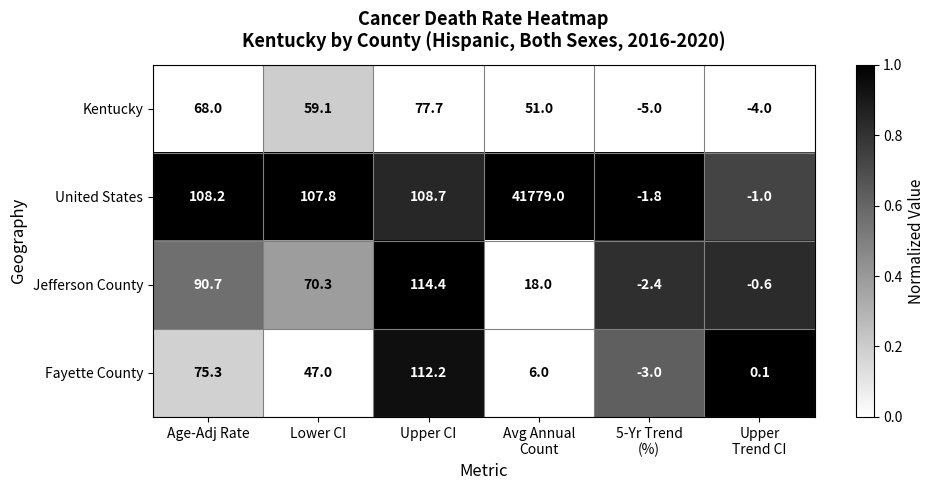

At which label does Kentucky first exceed 59?

Age-Adj Rate